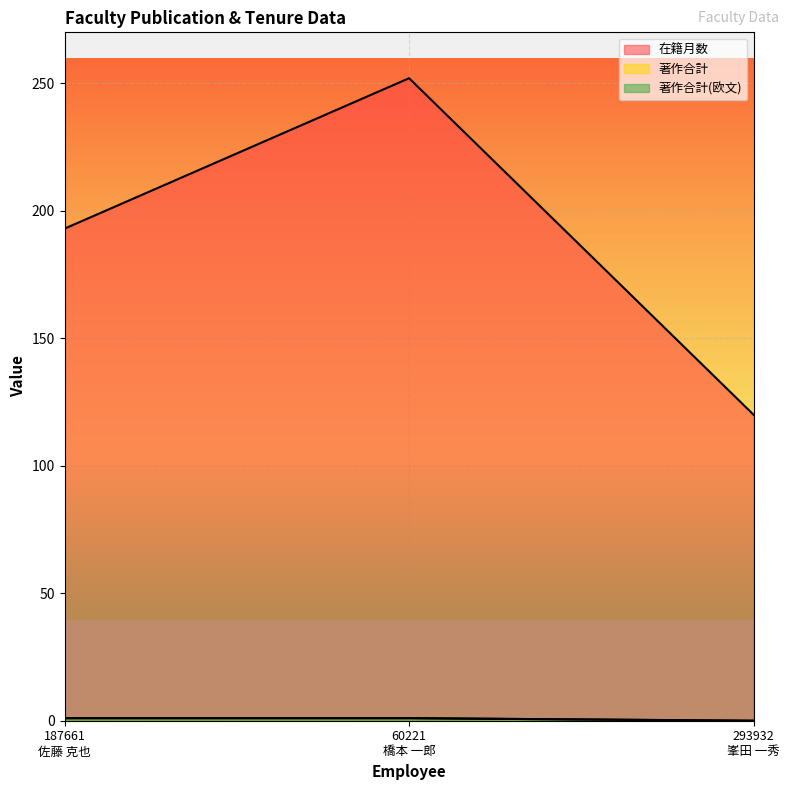

Is it true that 在籍月数 equals 120 at 293932
峯田 一秀?

True